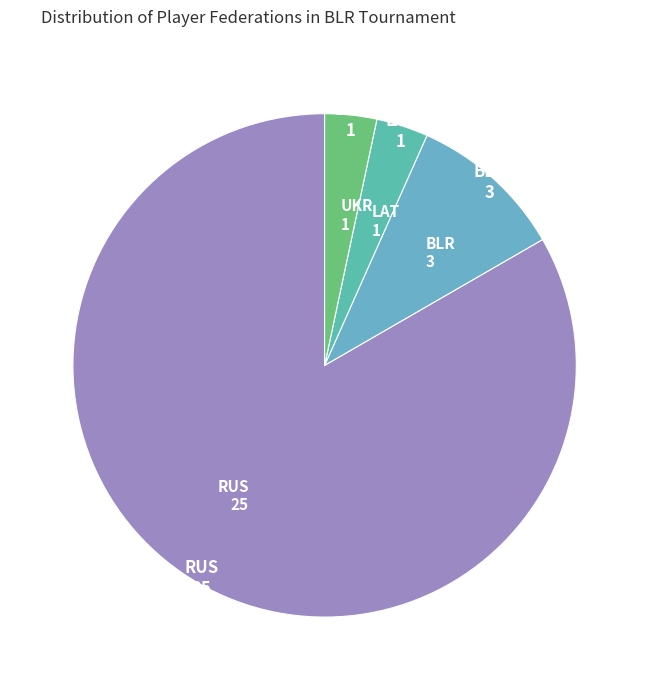

Between LAT and UKR, which is larger?

LAT